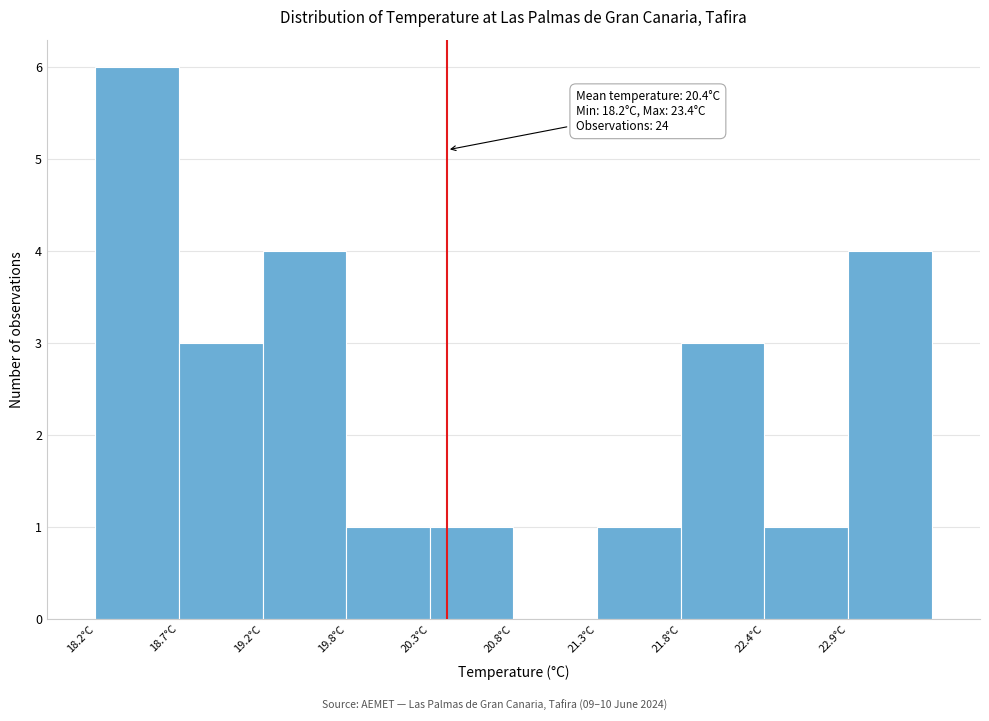

Over which range of the x-axis is the bar tallest?

18.20 to 18.72